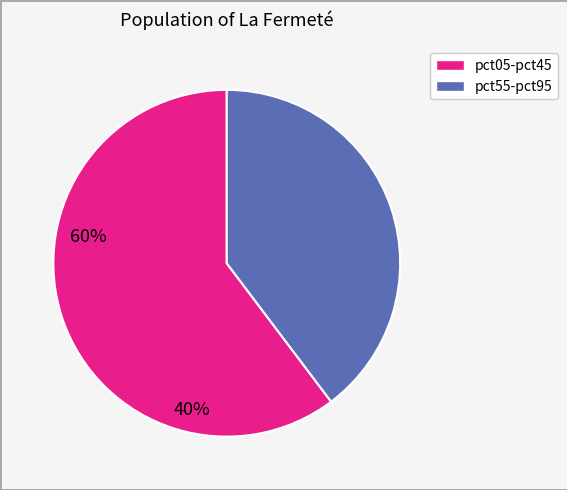

Is there any slice that represents more than half of the pie?

Yes